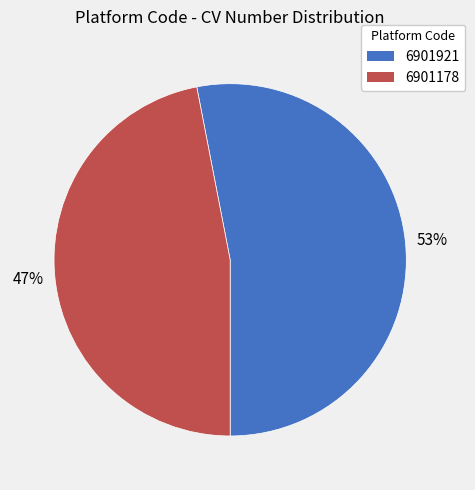

To the nearest percent, what is the combined percentage of 6901178 and 6901921?

100%